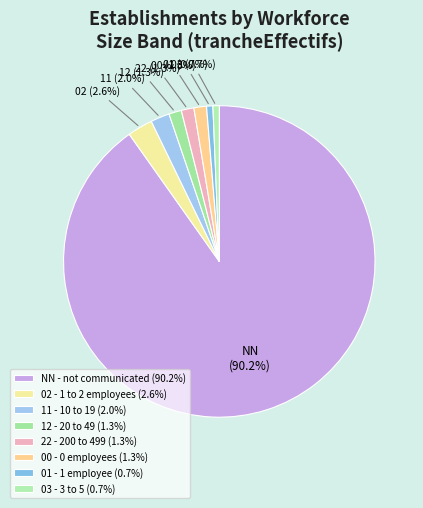

What percentage is the 22 slice, to the nearest percent?

1%